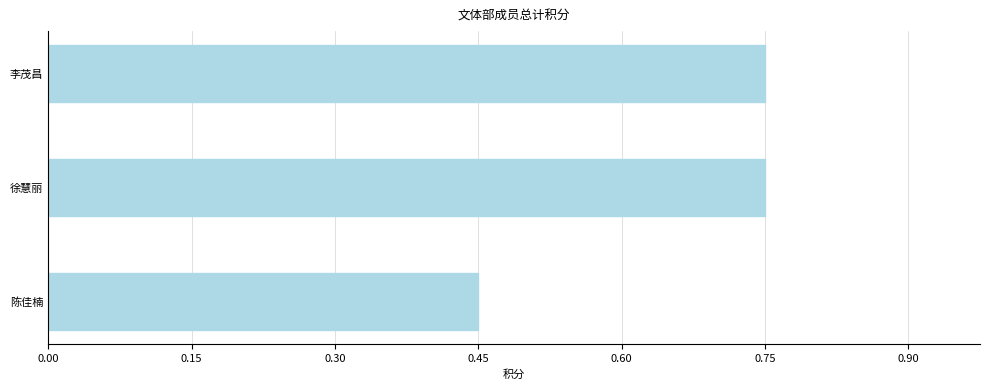

Which category has the lowest value across all series?

陈佳楠